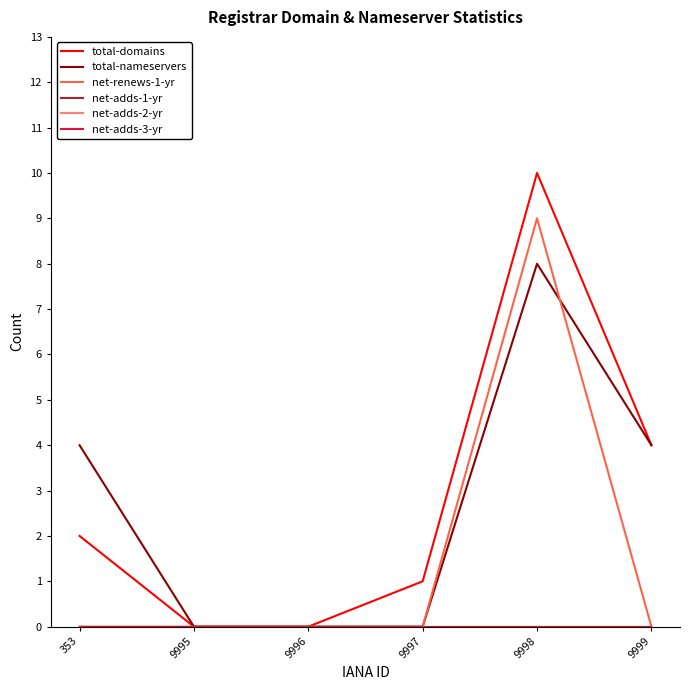

Which series has the largest range (max minus min)?

total-domains